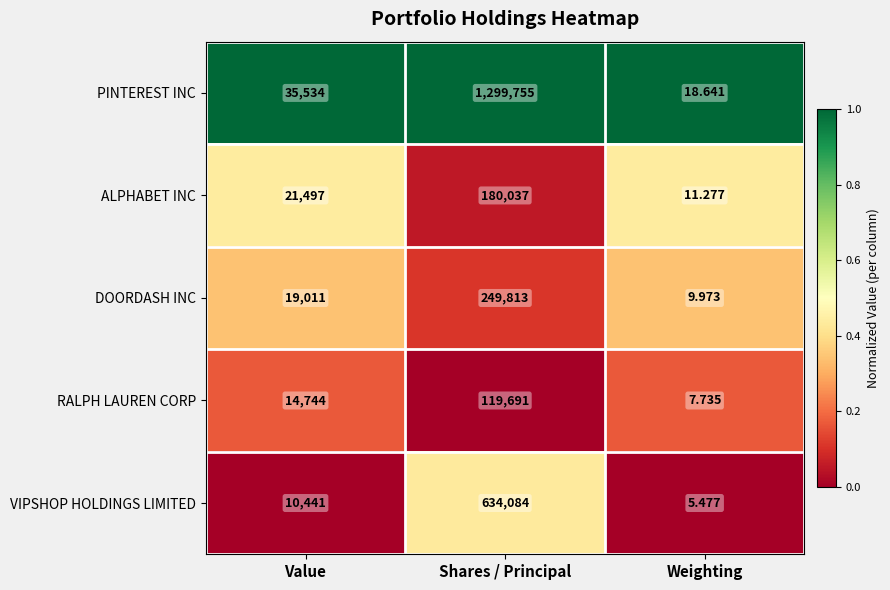

What is the difference between the highest and lowest values at Shares / Principal?

1180064.0